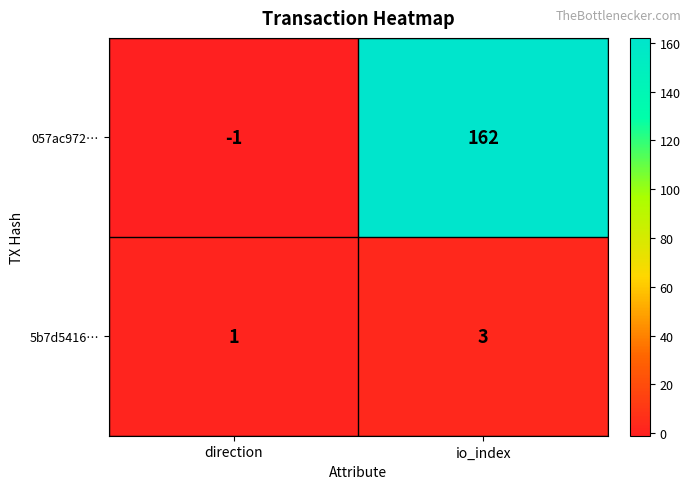

Which label corresponds to the smallest value in the chart?

direction